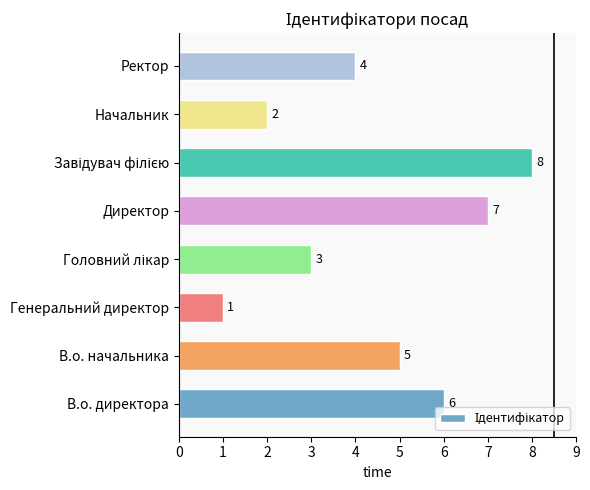

Reading bottom to top, what are all the values shown in this chart?

6	5	1	3	7	8	2	4